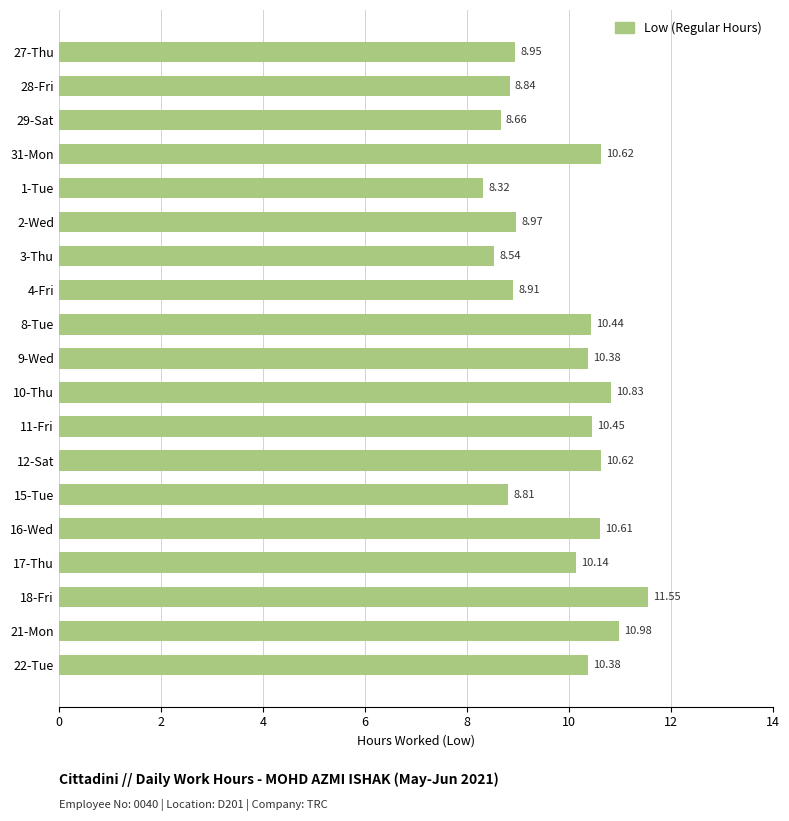

What is the ratio of the value at 8-Tue to the value at 27-Thu?

1.2